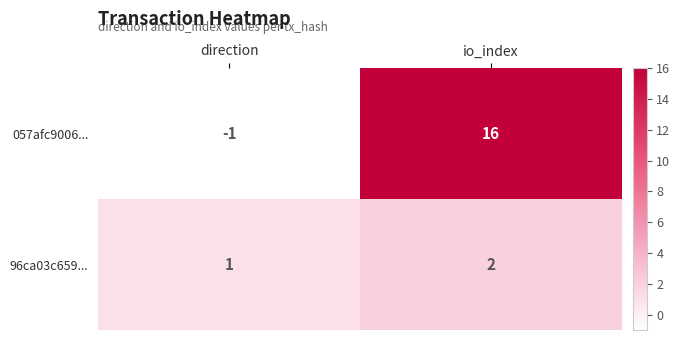

At which category is the sum across all series the highest?

io_index